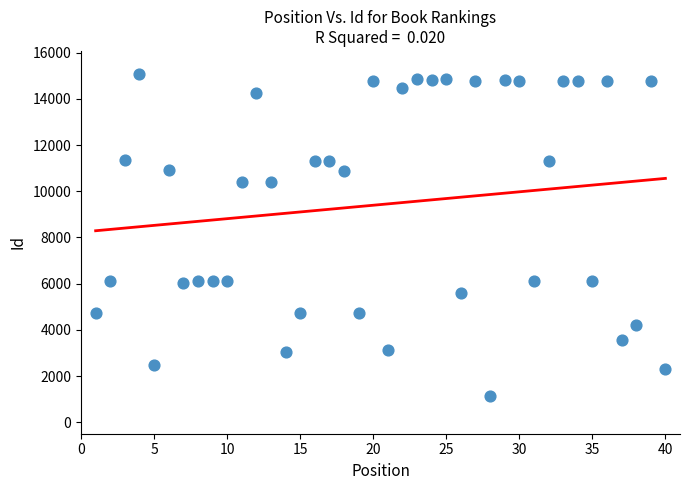

What is the range of Y values (max minus min)?

13958